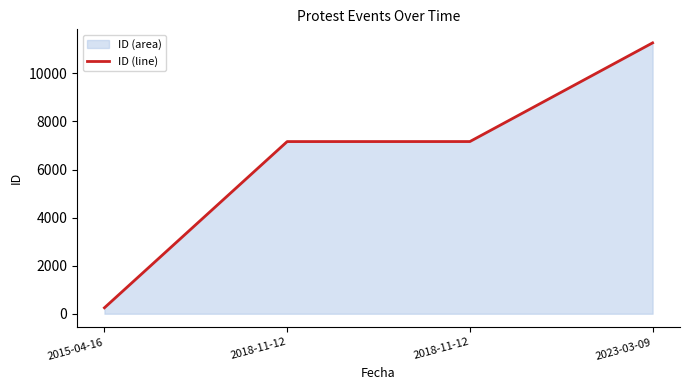

Reading left to right, transcribe all the data shown in this chart.

248	7164	7165	11271